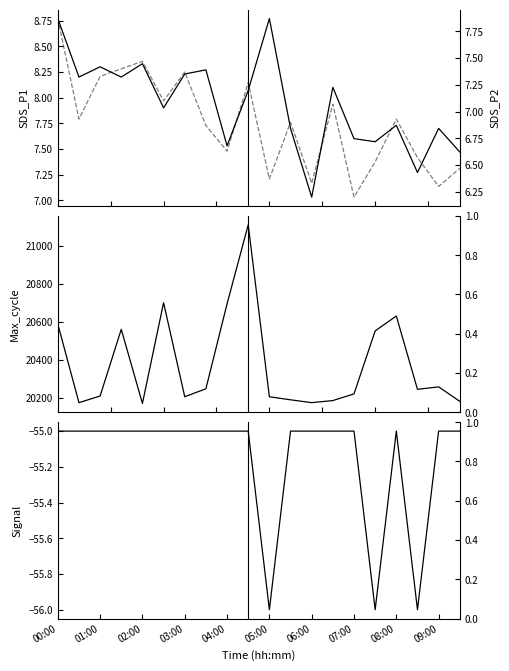

What is the average value of the Max_cycle series?

20375.3